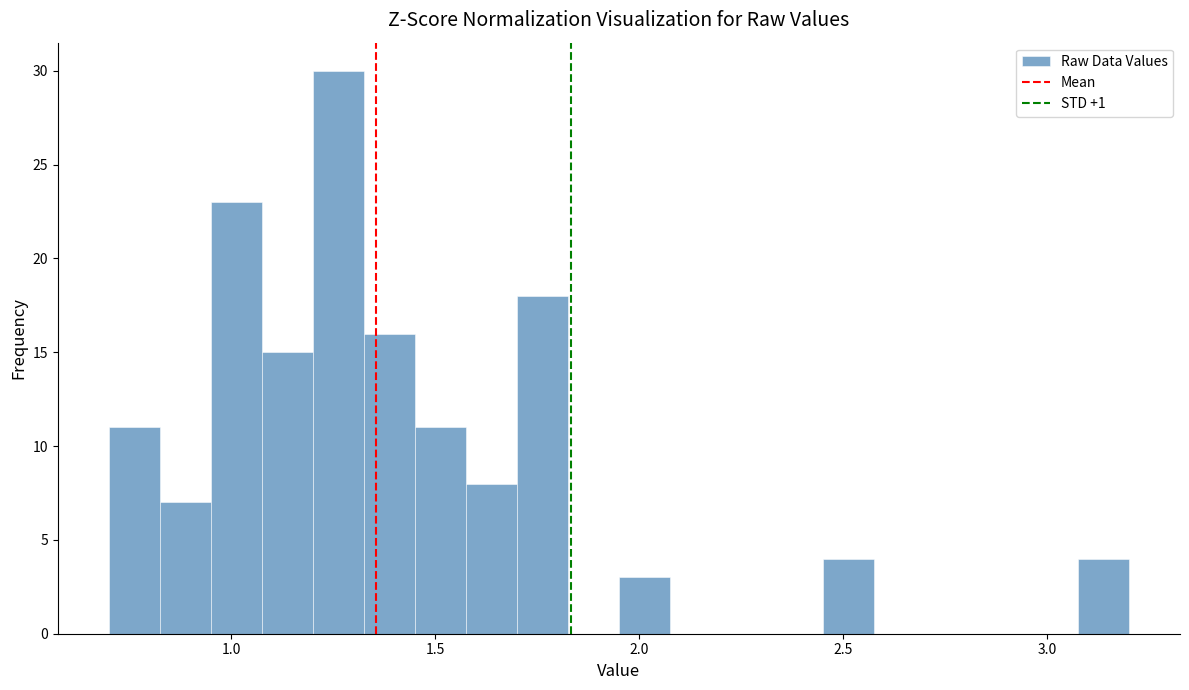

Around what value on the x-axis is the tallest bar? Give the approximate position of its centre, as read against the axis.

1.25